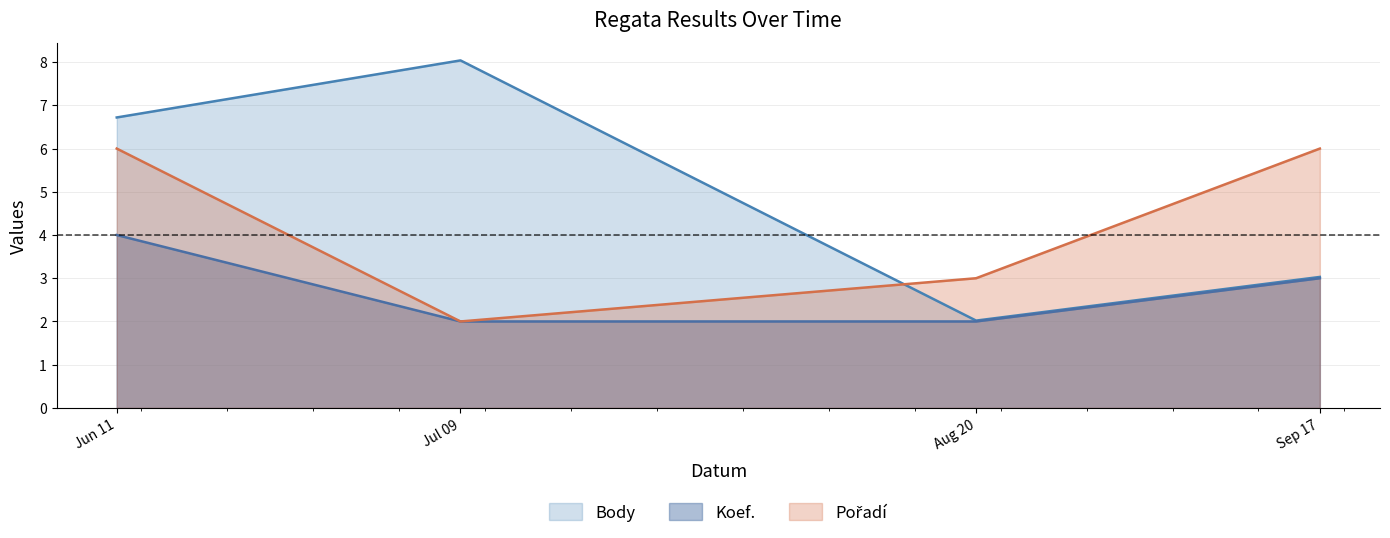

Where is Body nearest to the value 5?

Jun 11